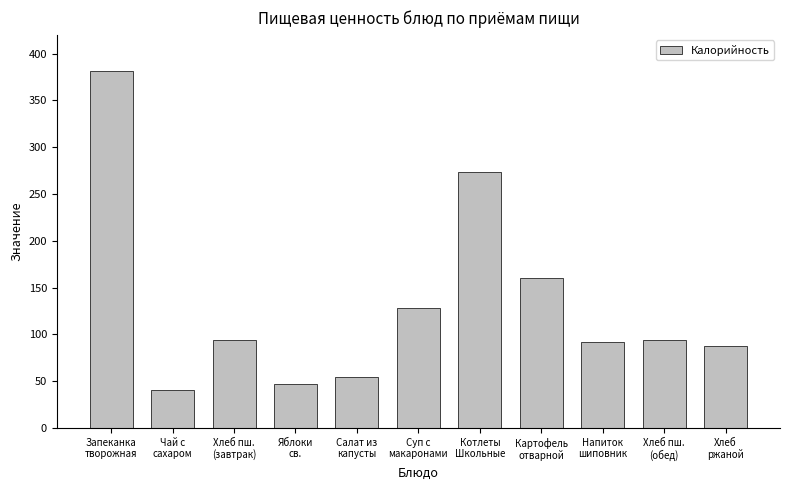

What is the greatest value displayed?

381